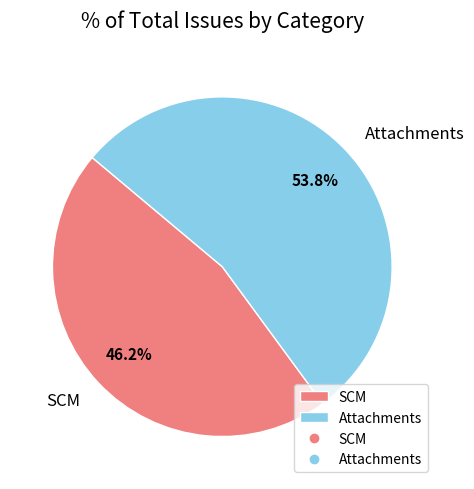

What percentage is the Attachments slice, to the nearest percent?

54%